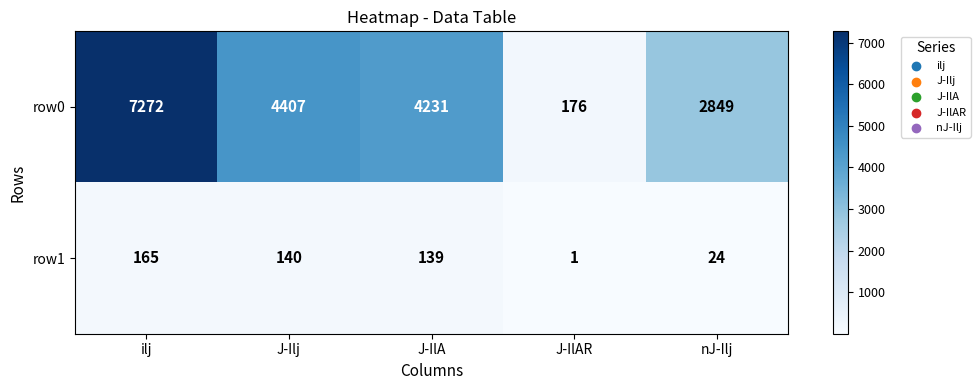

What is the approximate value of row1 at J-IlA, to the nearest 5?

140